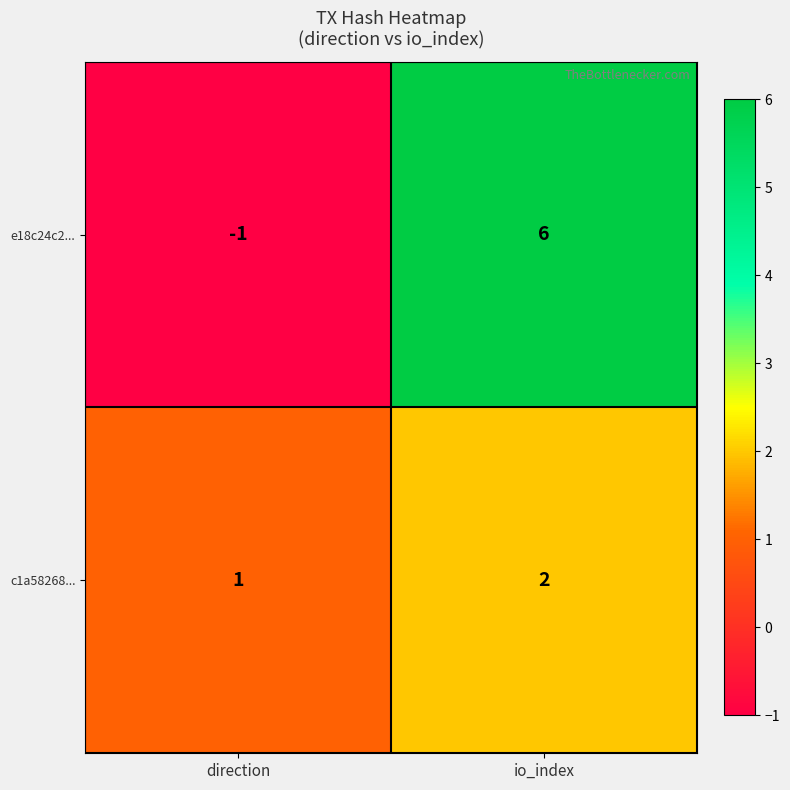

Rank the series at direction from highest to lowest value.

c1a58268..., e18c24c2...